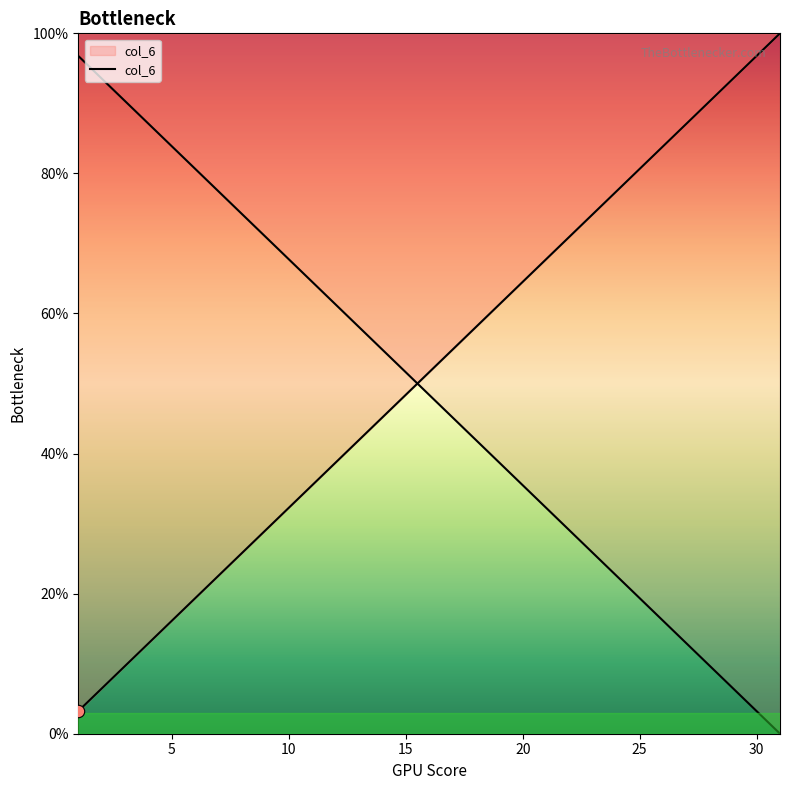

Which has a higher value, 22 or 24?

24